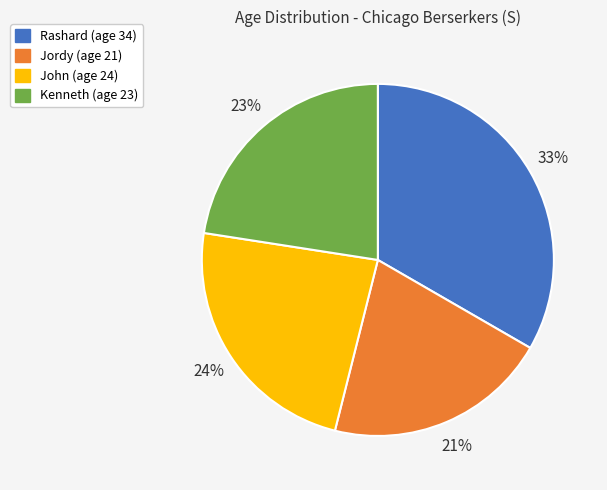

Rank the categories by value from highest to lowest.

Rashard, John, Kenneth, Jordy